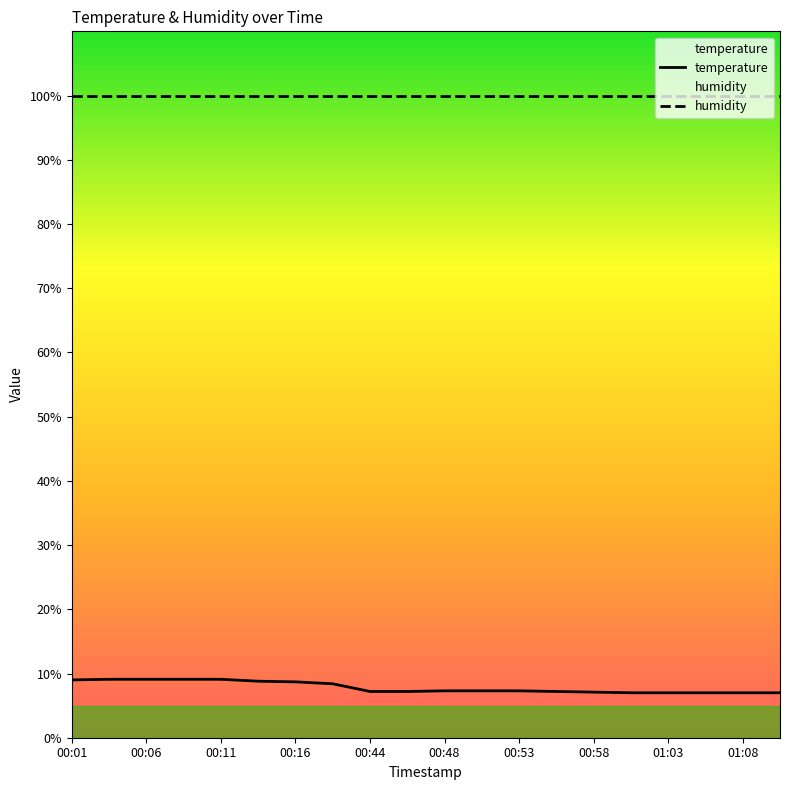

What is the approximate value of temperature at 01:08?

7.0